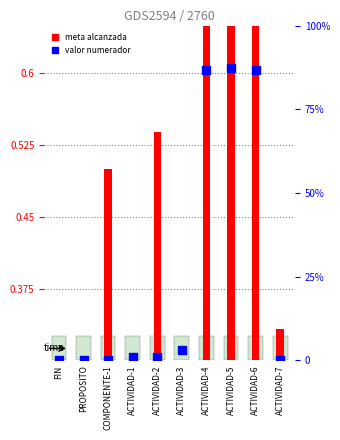

Which series has the largest total across all categories?

Valor numerador